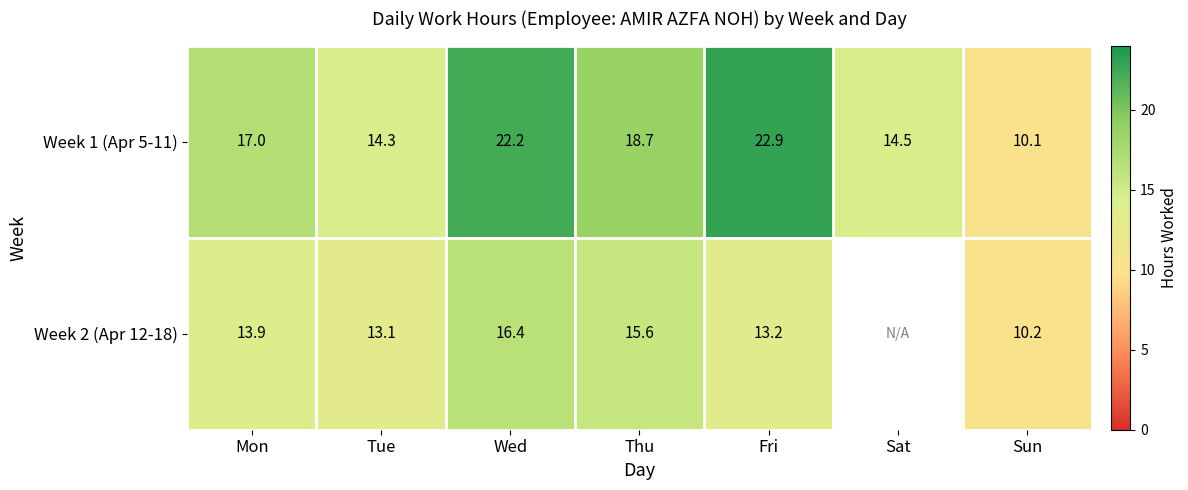

What is the difference between the highest and lowest values at Sun?

0.1